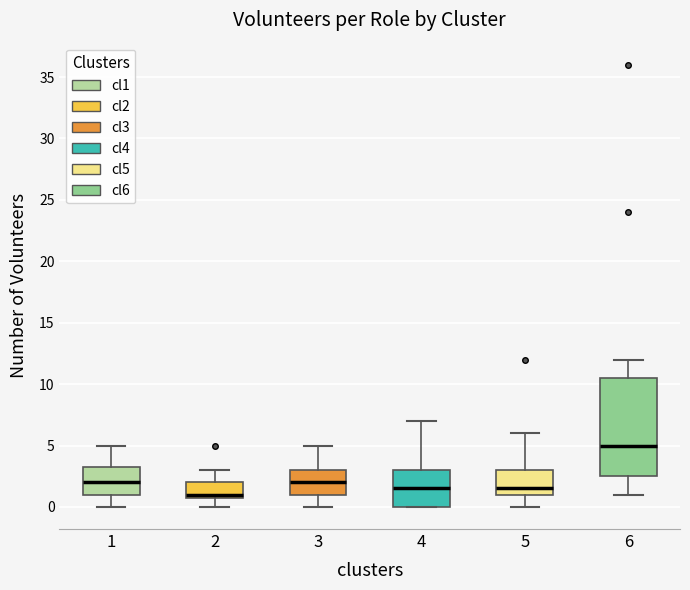

Reading left to right, transcribe this box plot: for each box, give where its median line is, the range the box spans, and where its two whiskers end, as read against the y-axis. The values are not printed on the chart, so give them approximately, as read against the axis.

1: median 2.0, box 1.0 to 3.5, whiskers 0.0 to 5.0
2: median 1.0 (just above the box's lower edge), box 1.0 to 2.0, whiskers 0.0 to 3.0
3: median 2.0, box 1.0 to 3.0, whiskers 0.0 to 5.0
4: median 1.5, box 0.0 to 3.0, whiskers 0.0 to 7.0
5: median 1.5, box 1.0 to 3.0, whiskers 0.0 to 6.0
6: median 5.0, box 2.5 to 10.5, whiskers 1.0 to 12.0